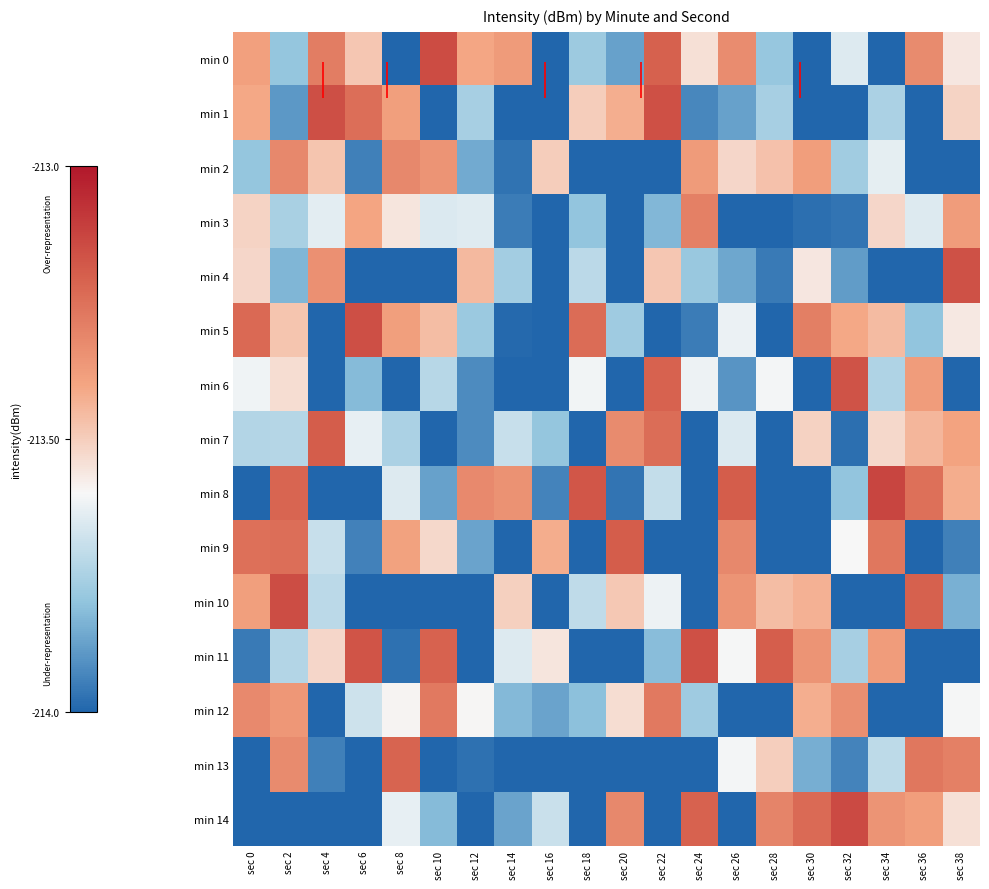

Between sec 10 and sec 6, which is larger?

sec 10